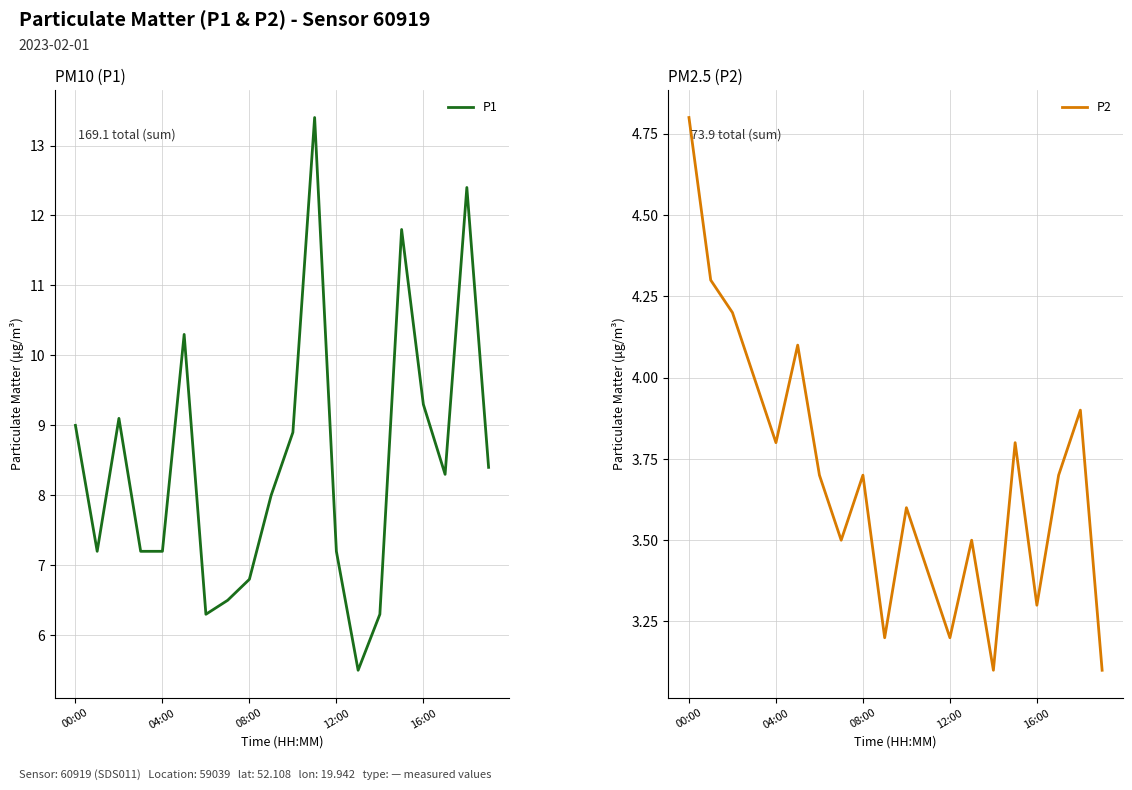

At which label is P1 closest to 9?

00:00